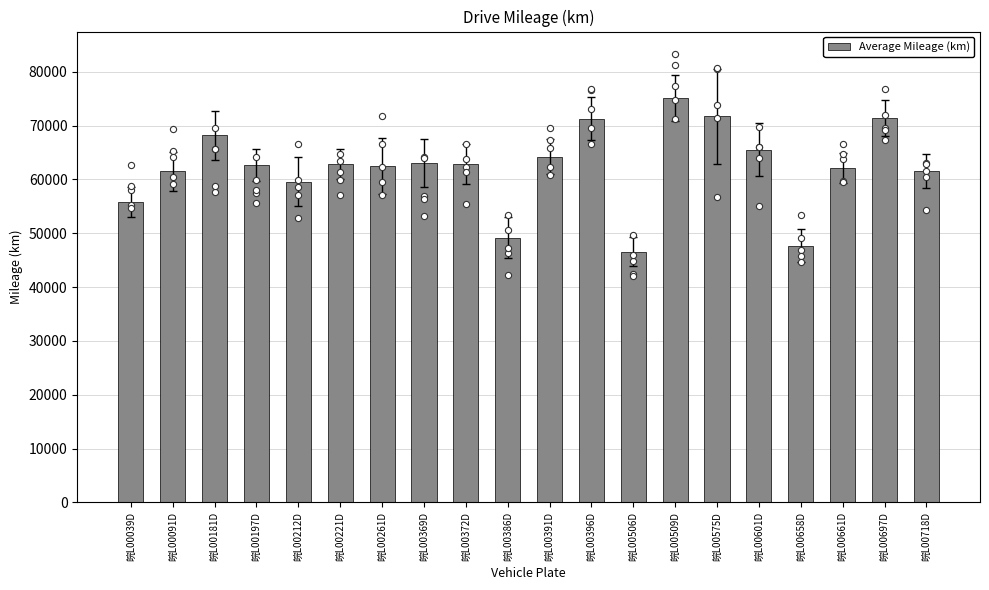

Between 皖L00221D and 皖L00261D, which is larger?

皖L00221D